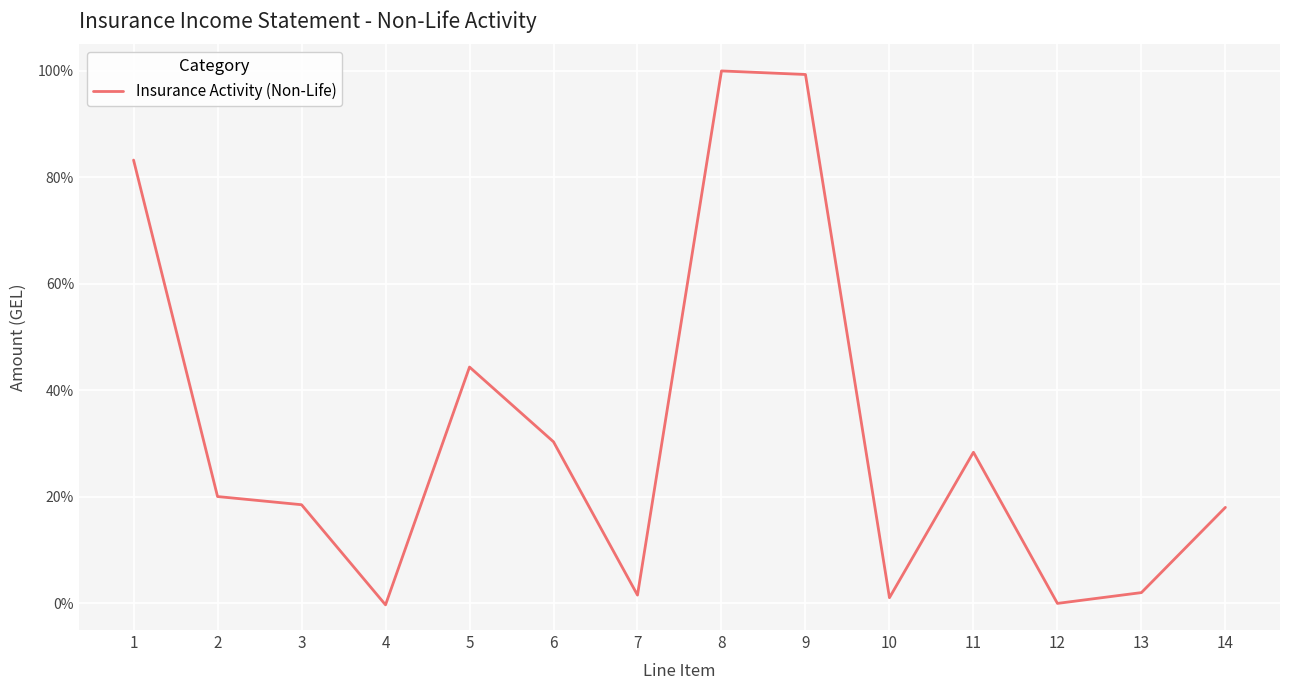

Does the chart display data point markers on the line(s)?

No